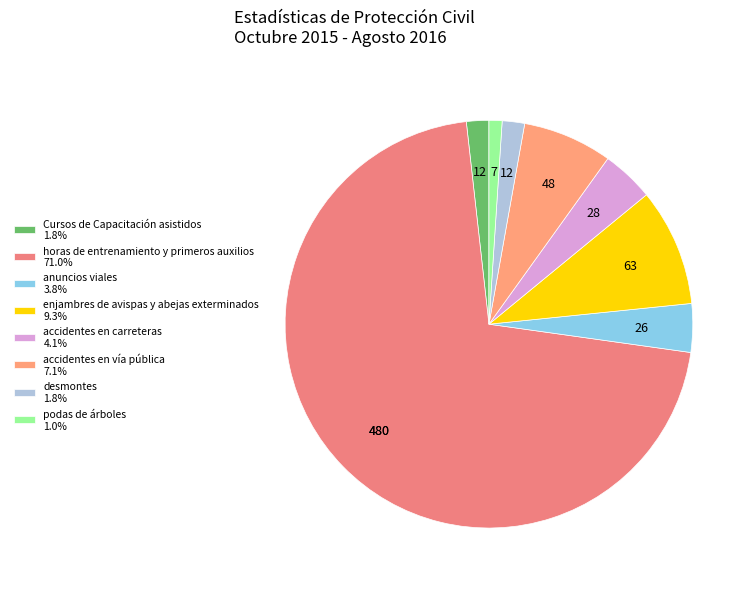

Does horas de entrenamiento y primeros auxilios account for over 50% of the chart?

Yes